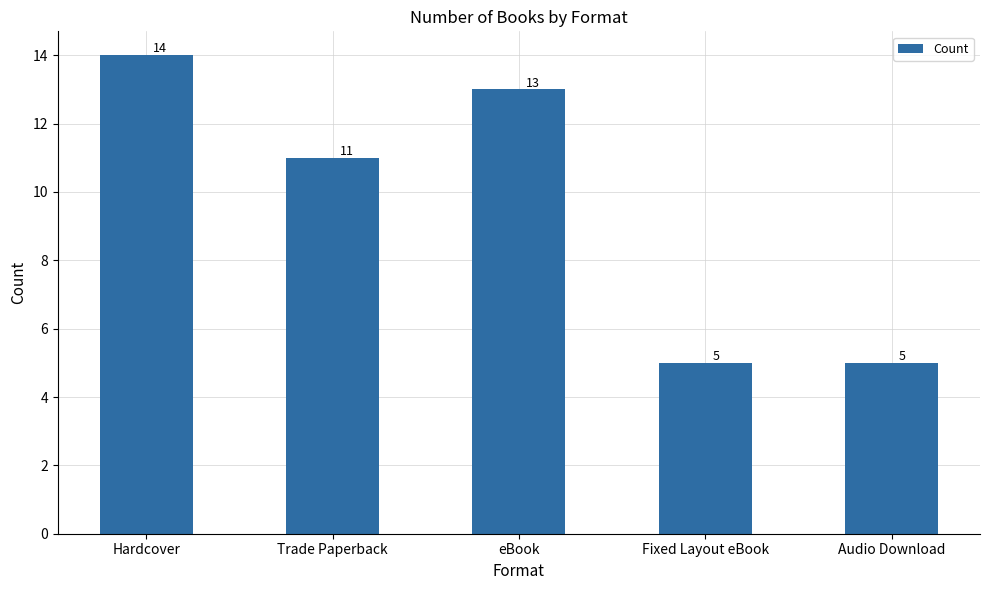

What is the greatest value displayed?

14